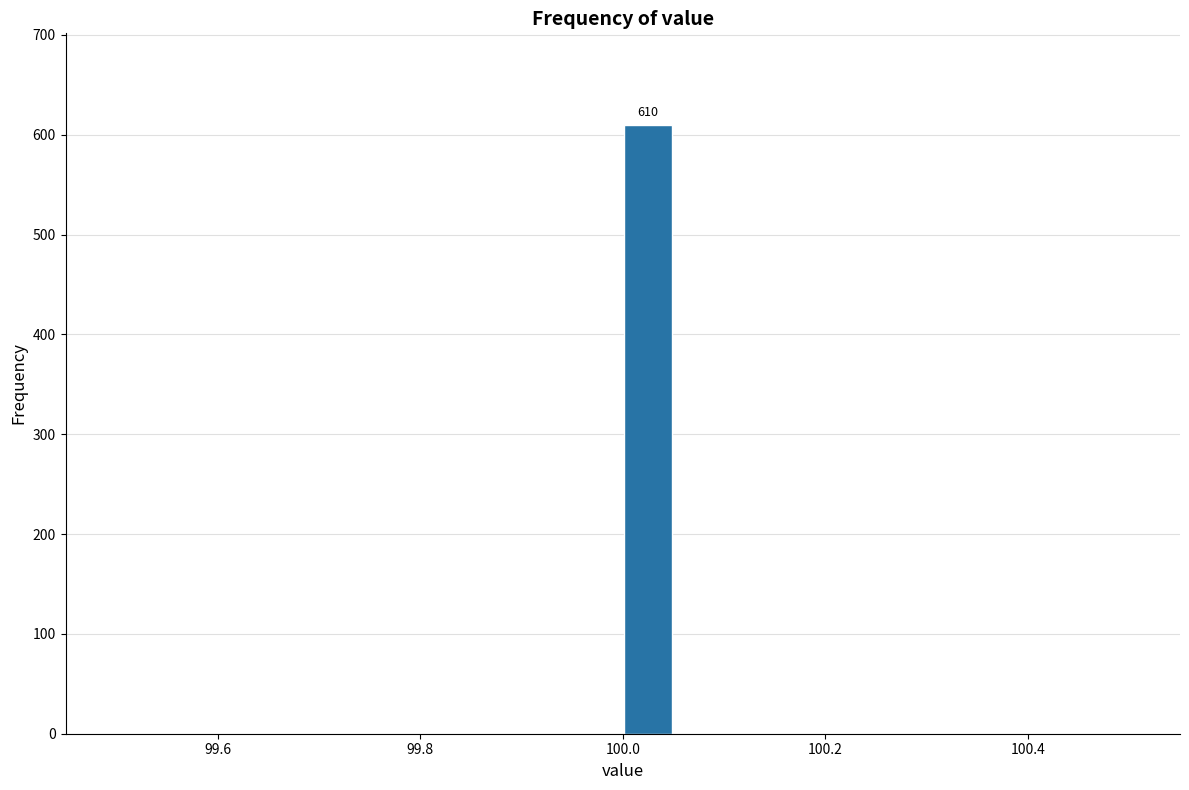

Around what value on the x-axis is the tallest bar? Give the approximate position of its centre, as read against the axis.

100.02